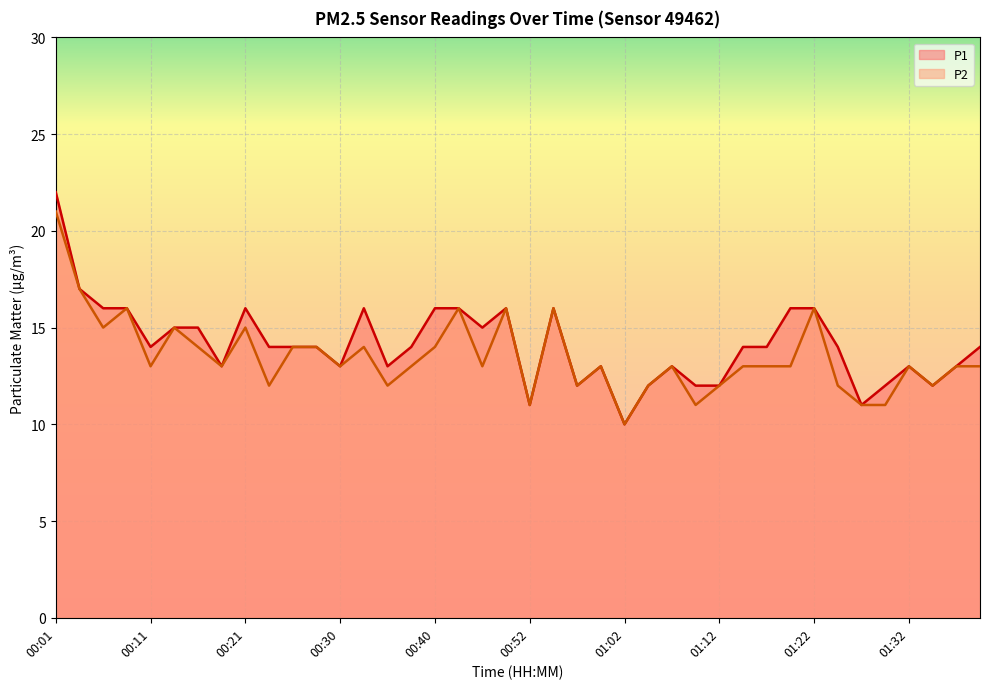

Rank the series by their average value, from lowest to highest.

P2, P1